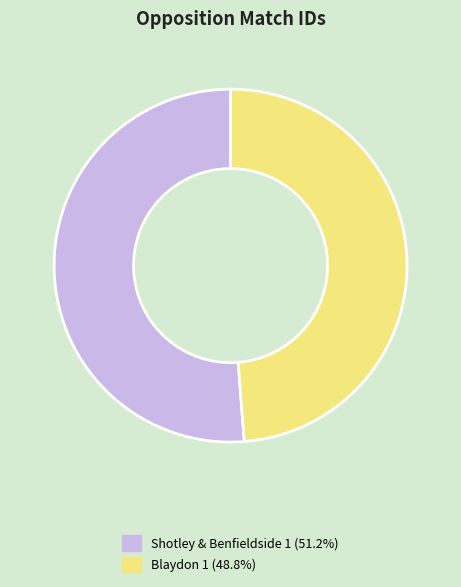

Which slice is the largest?

Shotley & Benfieldside 1